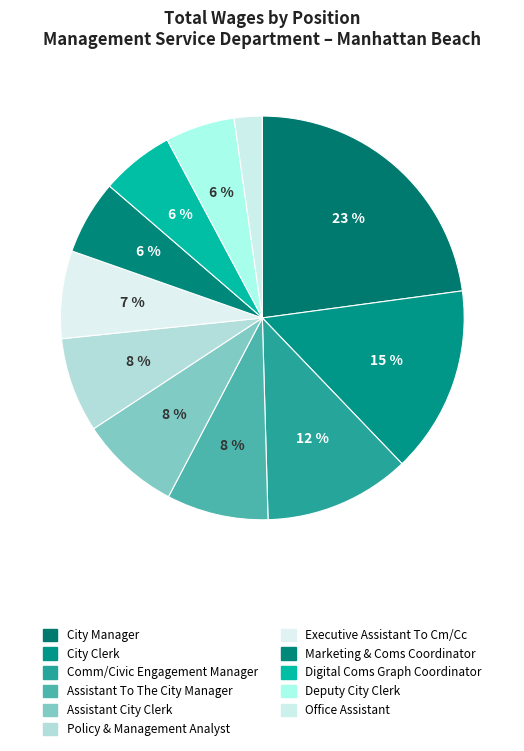

Which slice is the largest?

City Manager